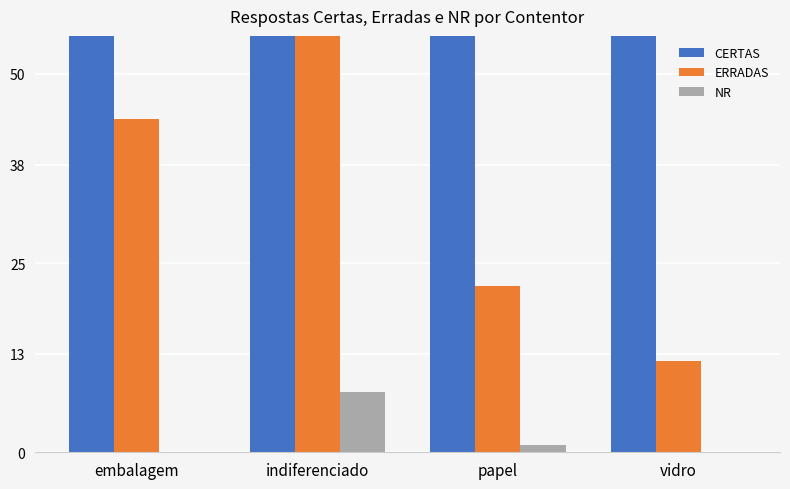

Count the number of categories in the chart.

4